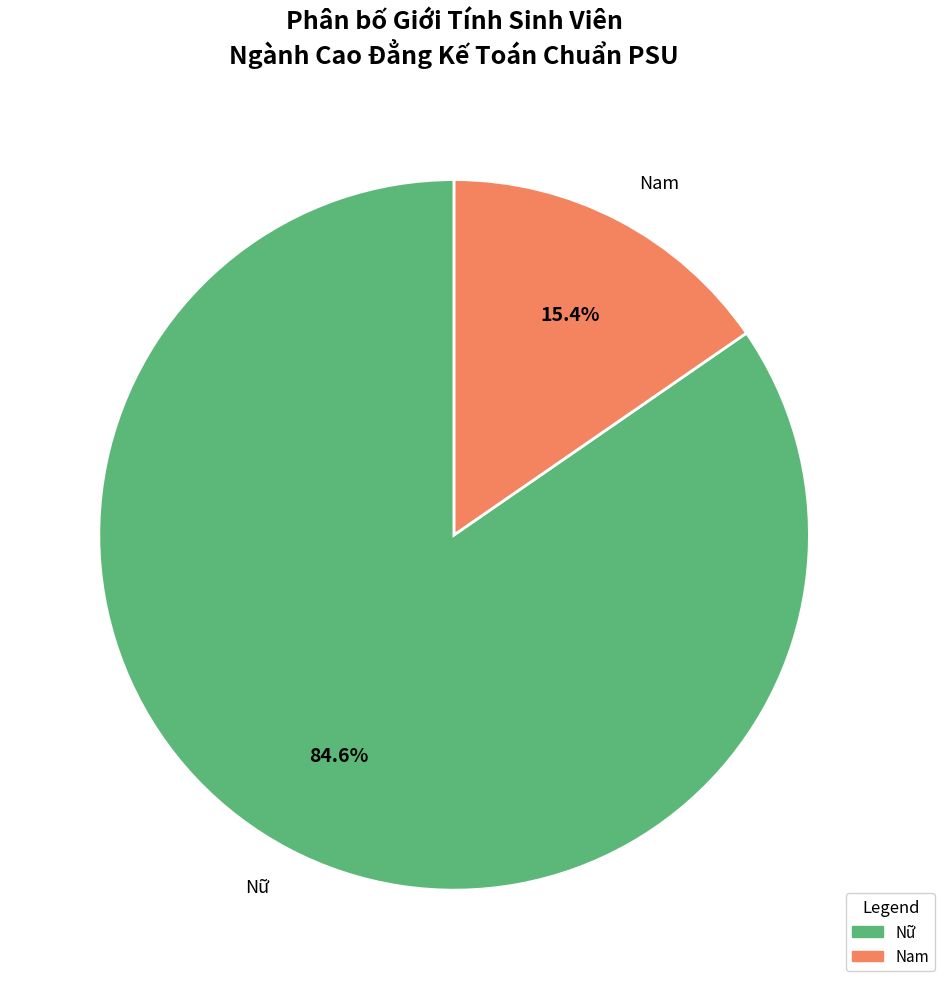

Rank the categories by value from highest to lowest.

Nữ, Nam